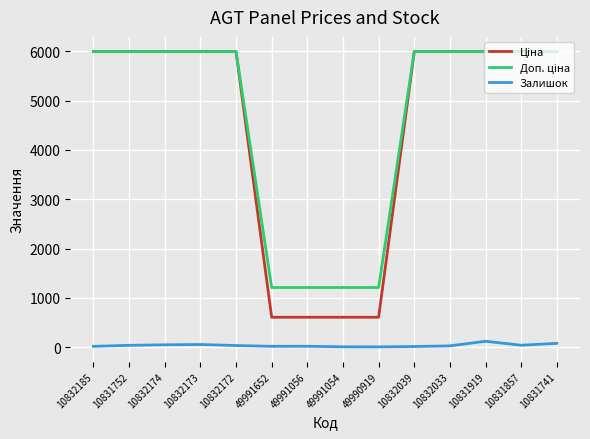

What is the greatest value displayed?

5996.8